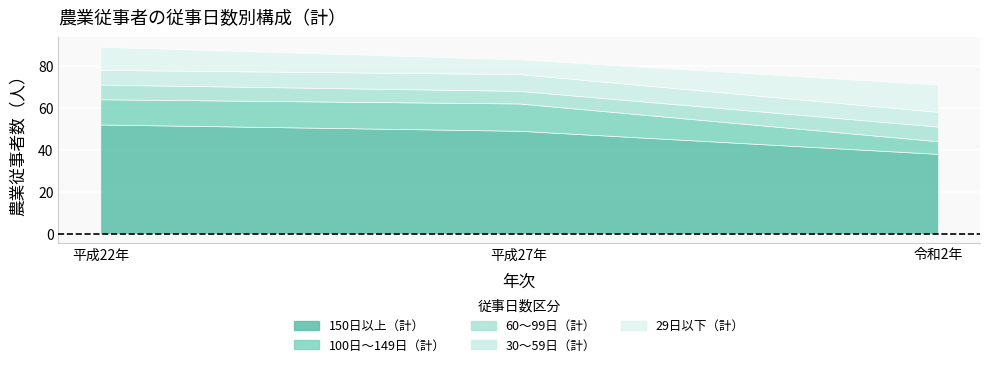

What is the label of the 1st point from the right?

令和2年